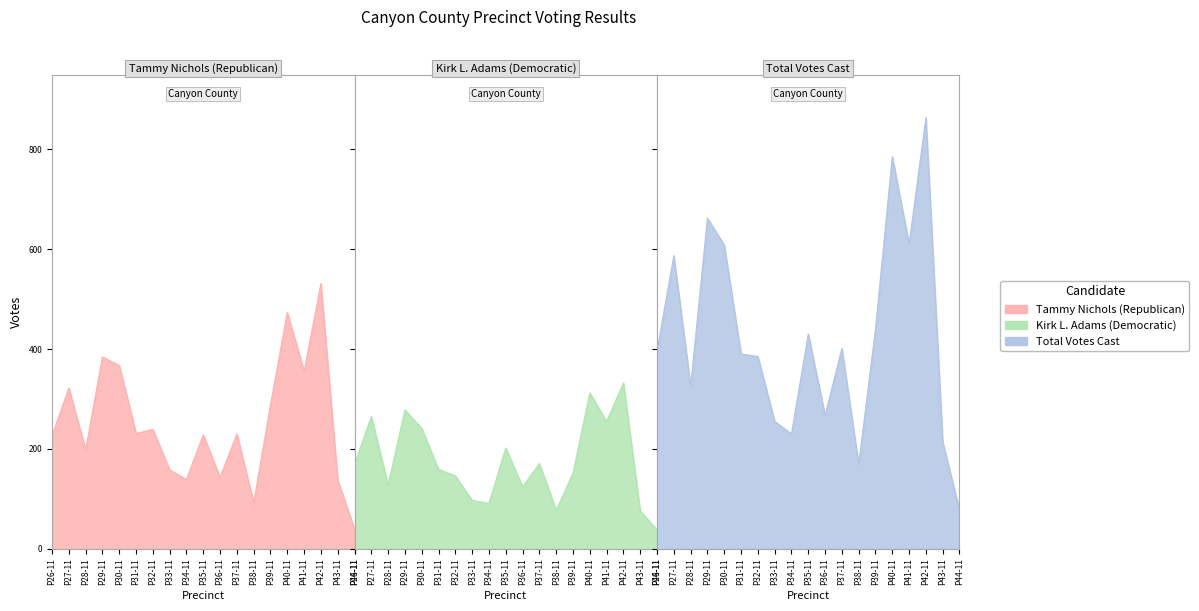

What are all the series names shown in the legend?

Tammy Nichols (Republican), Kirk L. Adams (Democratic), Total Votes Cast